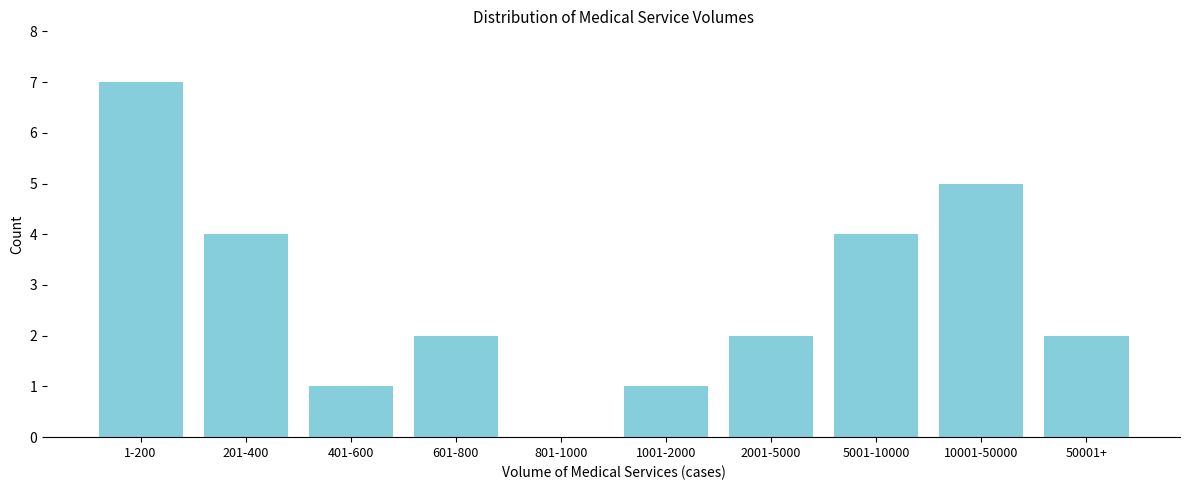

Reading left to right, list all the values displayed in this chart.

1-200=7	201-400=4	401-600=1	601-800=2	801-1000=0	1001-2000=1	2001-5000=2	5001-10000=4	10001-50000=5	50001+=2